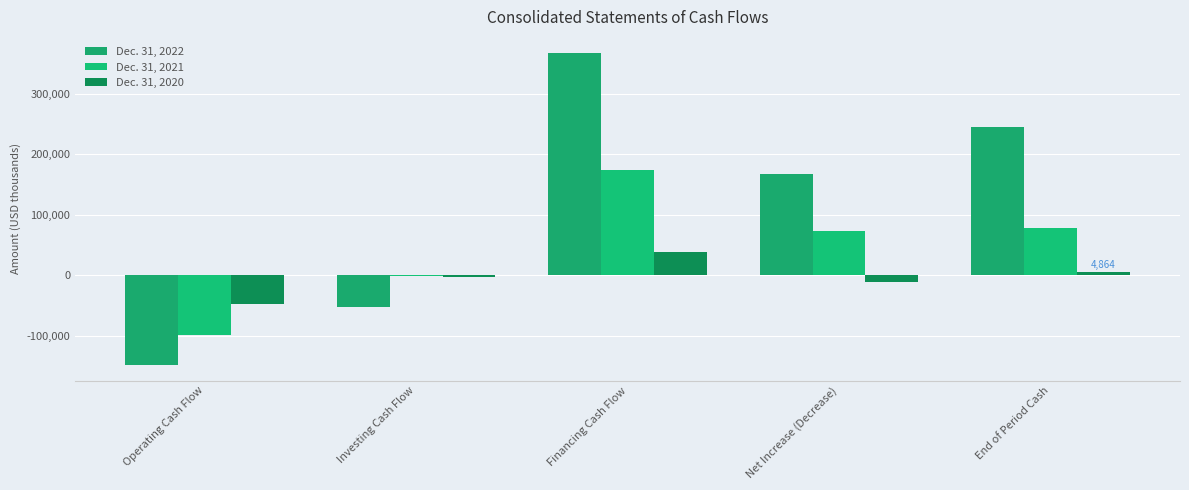

What is the approximate value of Dec. 31, 2022 at Operating Cash Flow, to the nearest 100?

-148600